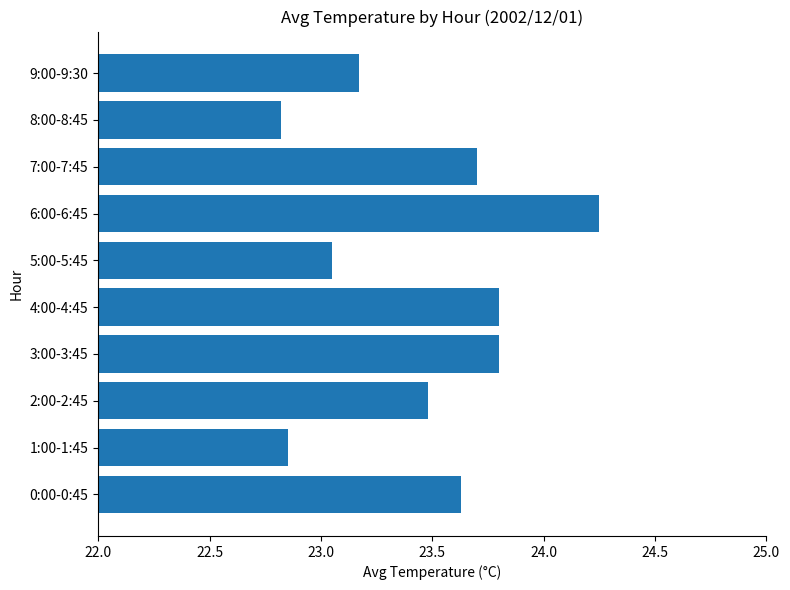

At which category does the chart reach its peak across all series?

6:00-6:45